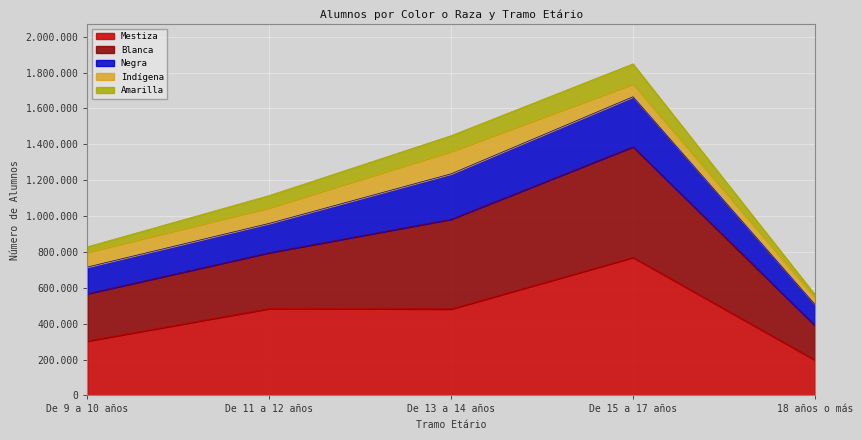

What are all the series names shown in the legend?

Mestiza, Blanca, Negra, Indígena, Amarilla